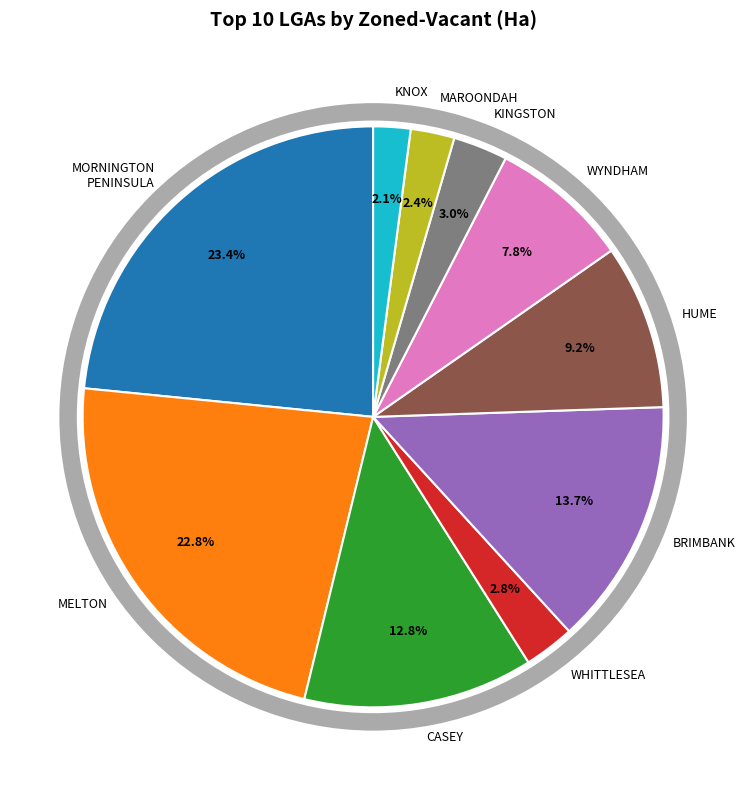

Count the number of slices in the pie.

10